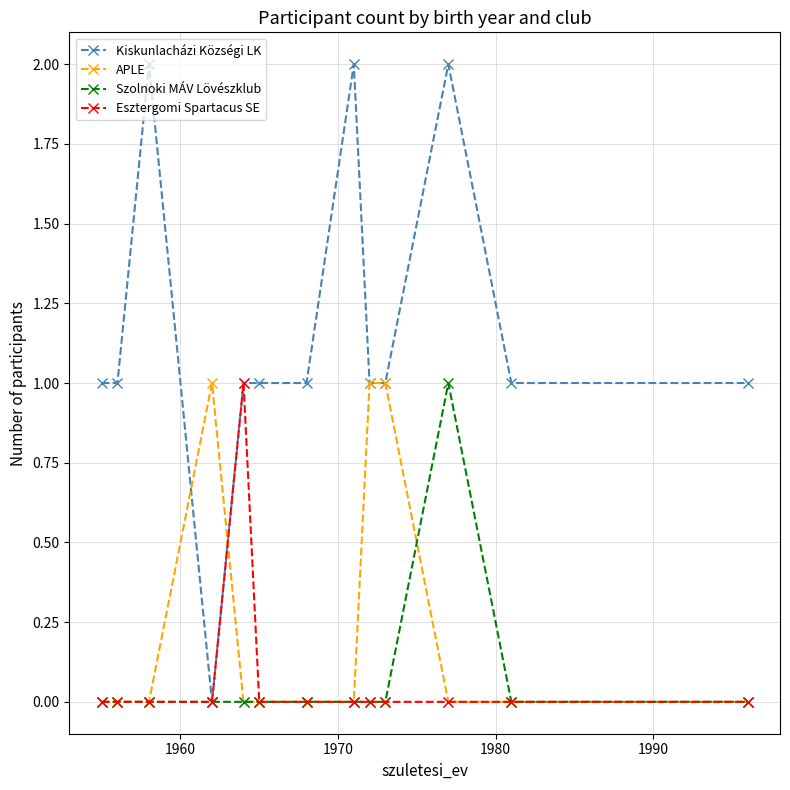

What is the value of the Kiskunlacházi Községi LK point at the 9th from the left?

1